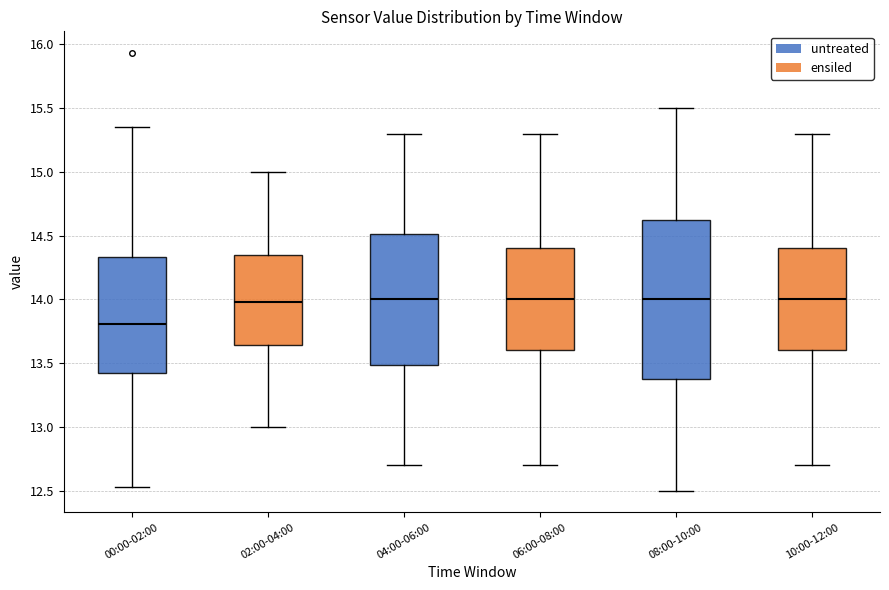

Reading left to right, read every box against the y-axis: the position of its median line, the range the box covers, and the ends of its whiskers. The values are not printed on the chart, so give them approximately, as read against the axis.

00:00-02:00: median 13.80, box 13.45 to 14.35, whiskers 12.55 to 15.35
02:00-04:00: median 14.00, box 13.65 to 14.35, whiskers 13.00 to 15.00
04:00-06:00: median 14.00, box 13.50 to 14.50, whiskers 12.70 to 15.30
06:00-08:00: median 14.00, box 13.60 to 14.40, whiskers 12.70 to 15.30
08:00-10:00: median 14.00, box 13.40 to 14.65, whiskers 12.50 to 15.50
10:00-12:00: median 14.00, box 13.60 to 14.40, whiskers 12.70 to 15.30